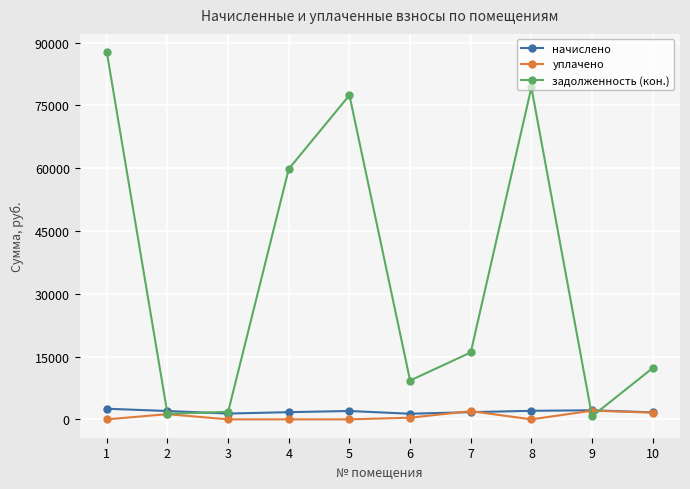

Where is the first local maximum for задолженность (кон.)?

5